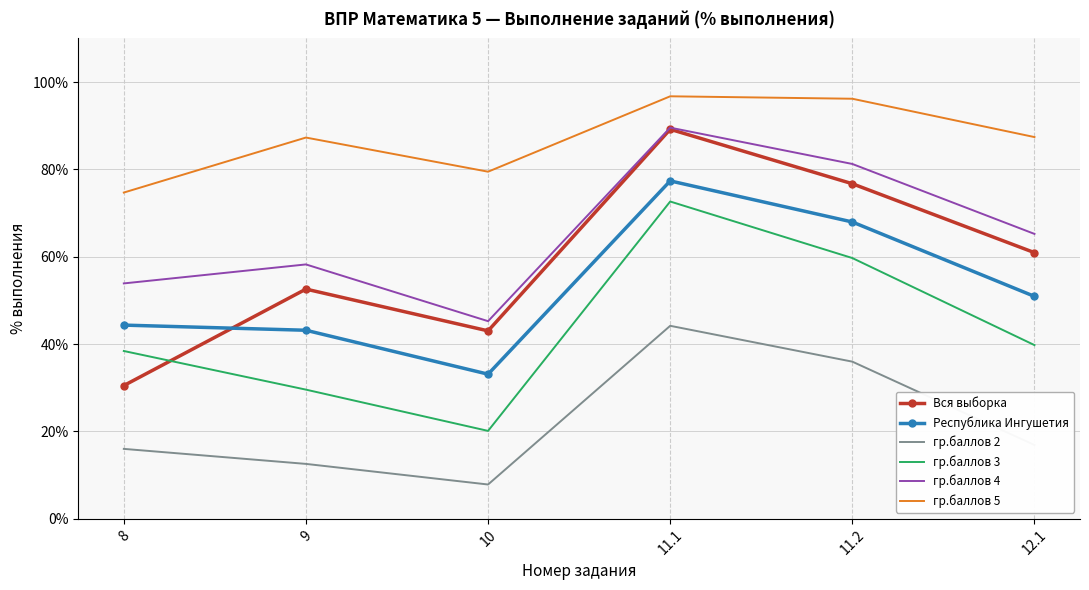

Between 9 and 11.2, which series saw the biggest shift?

гр.баллов 3